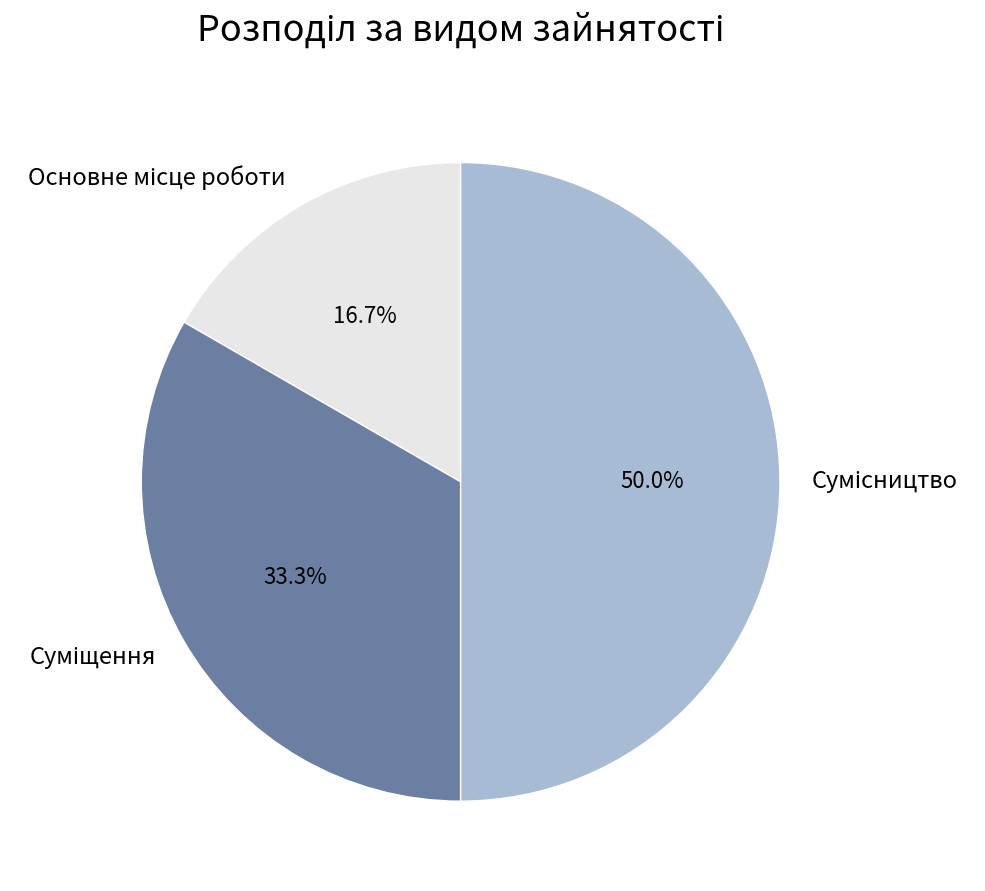

To the nearest percent, what is the combined percentage of Суміщення and Сумісництво?

83%